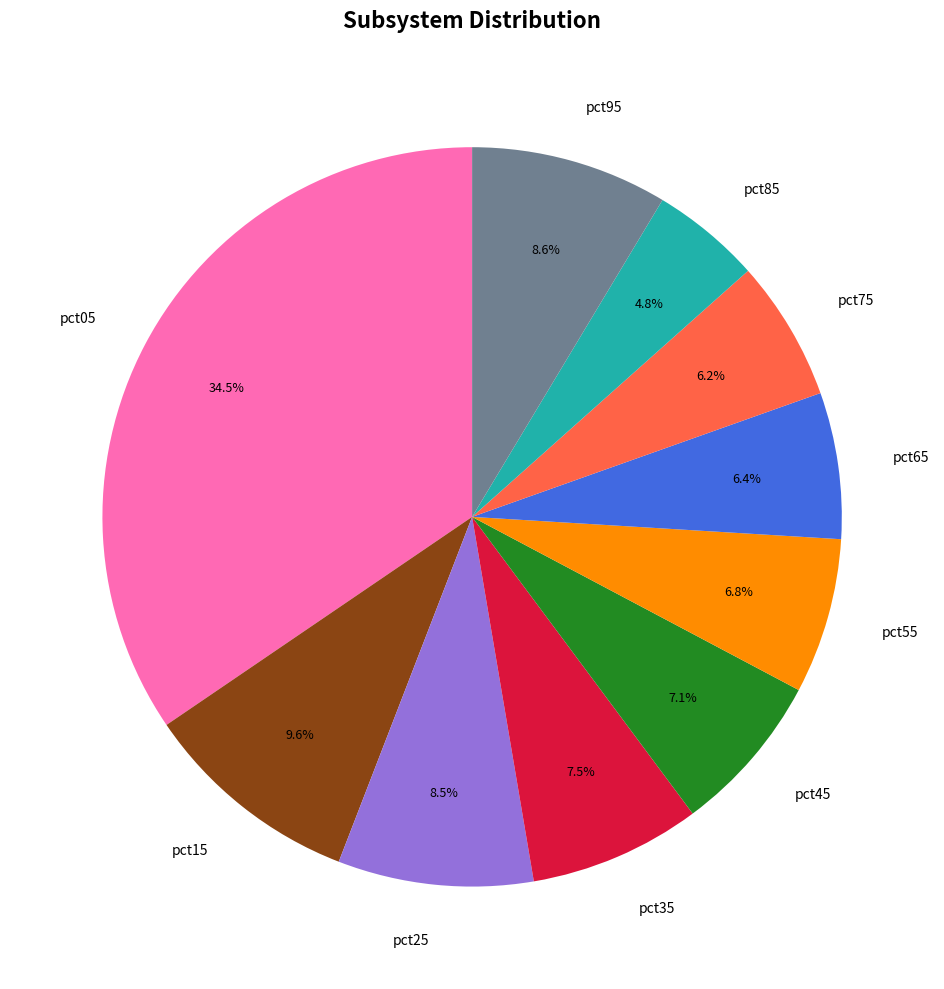

What percentage is the pct45 slice, to the nearest percent?

7%